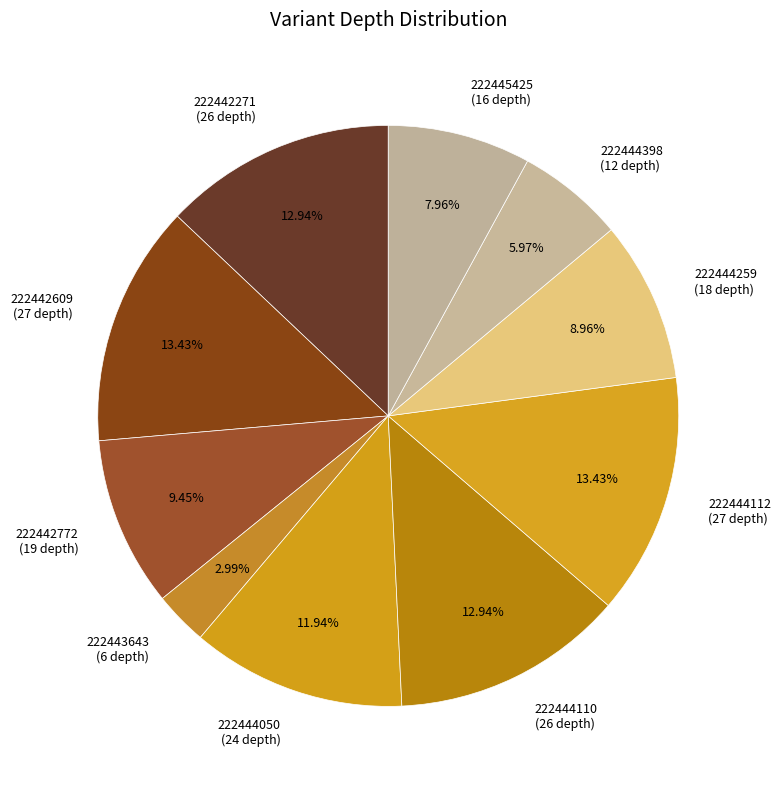

What percentage is the 222444050 slice, to the nearest percent?

12%